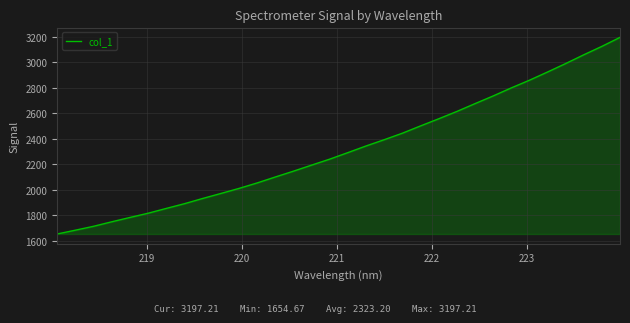

What is the difference between the maximum and minimum values?

1542.5